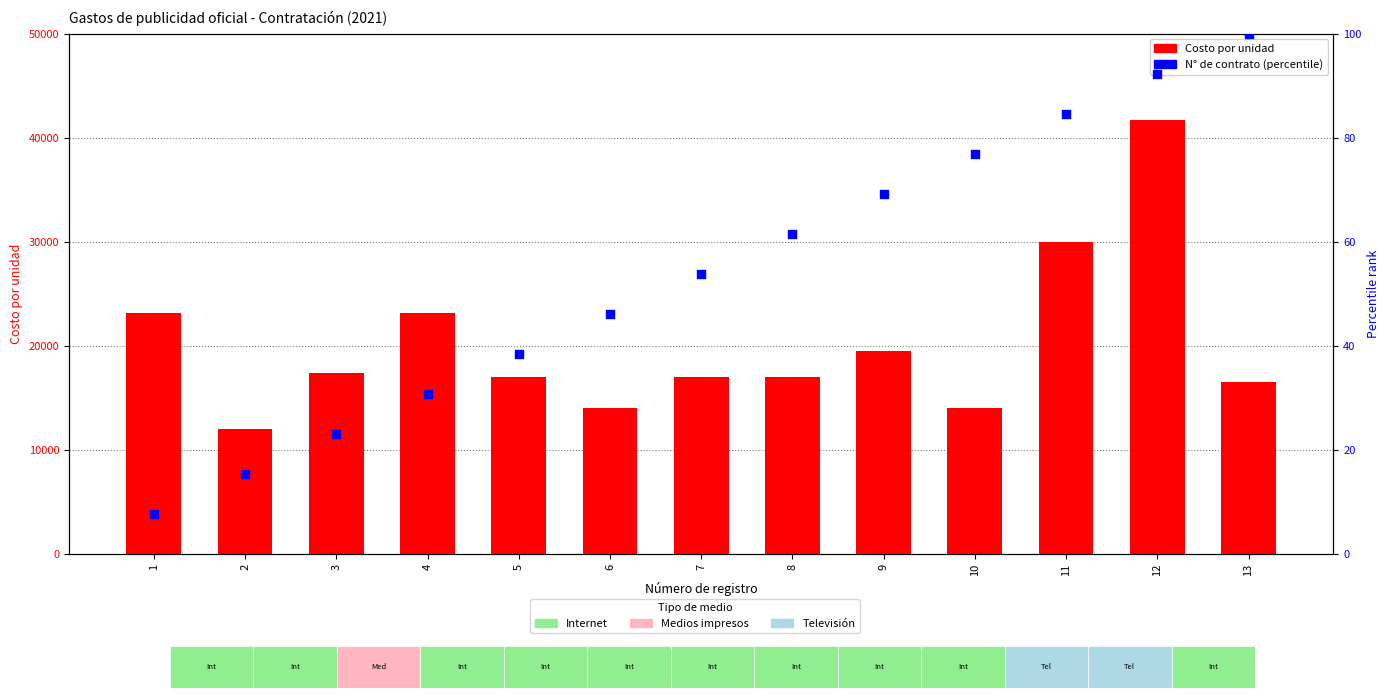

Which series has the largest total across all categories?

Costo por unidad